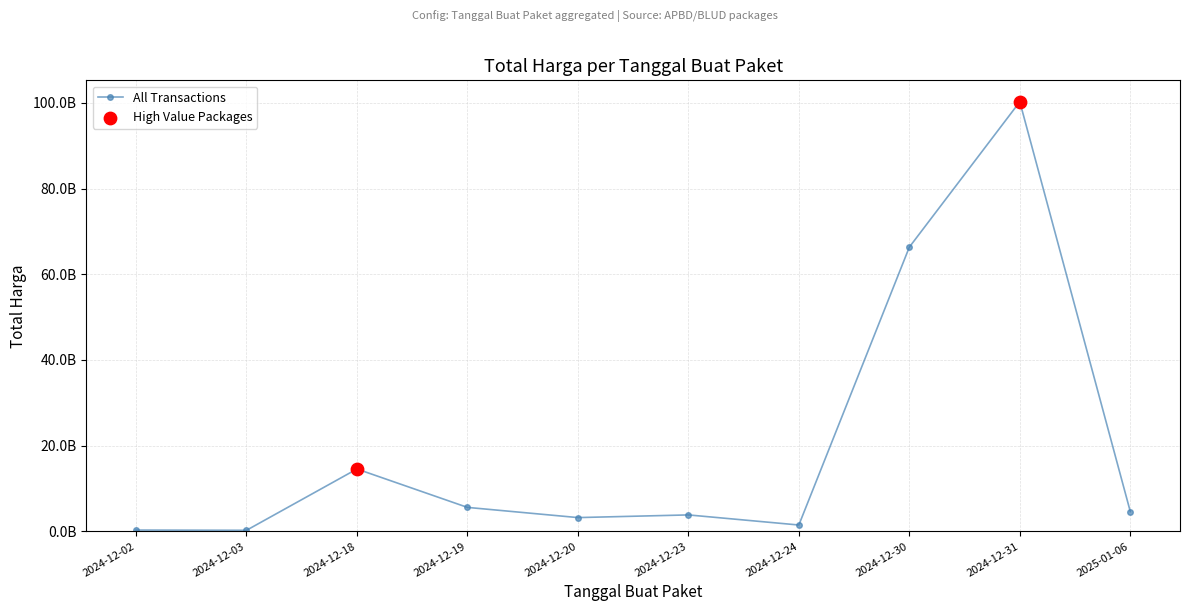

What is the change in value from 2024-12-18 to 2025-01-06?

-9934270830